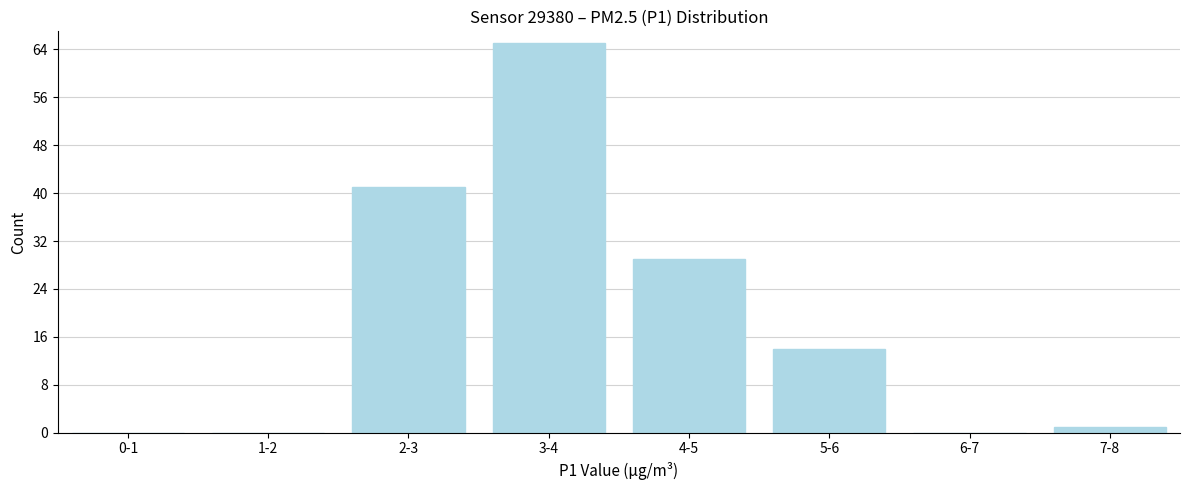

Reading right to left, list all the values displayed in this chart.

7-8=1	6-7=0	5-6=14	4-5=29	3-4=65	2-3=41	1-2=0	0-1=0